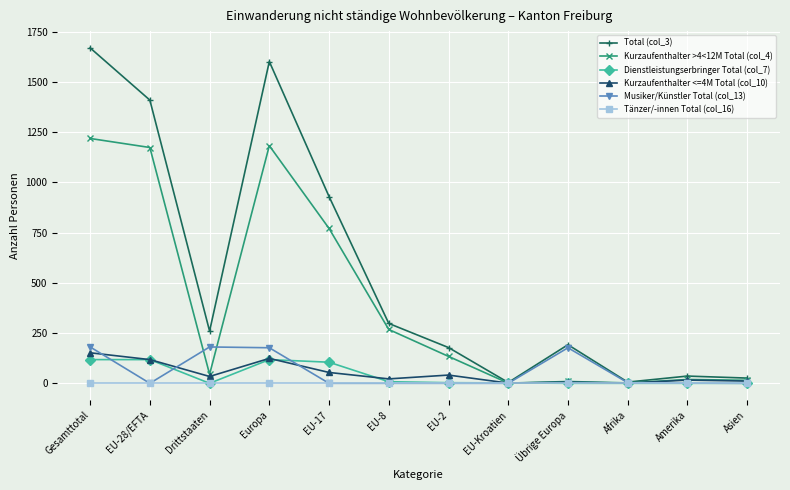

What is the label of the 11th point from the right?

EU-28/EFTA